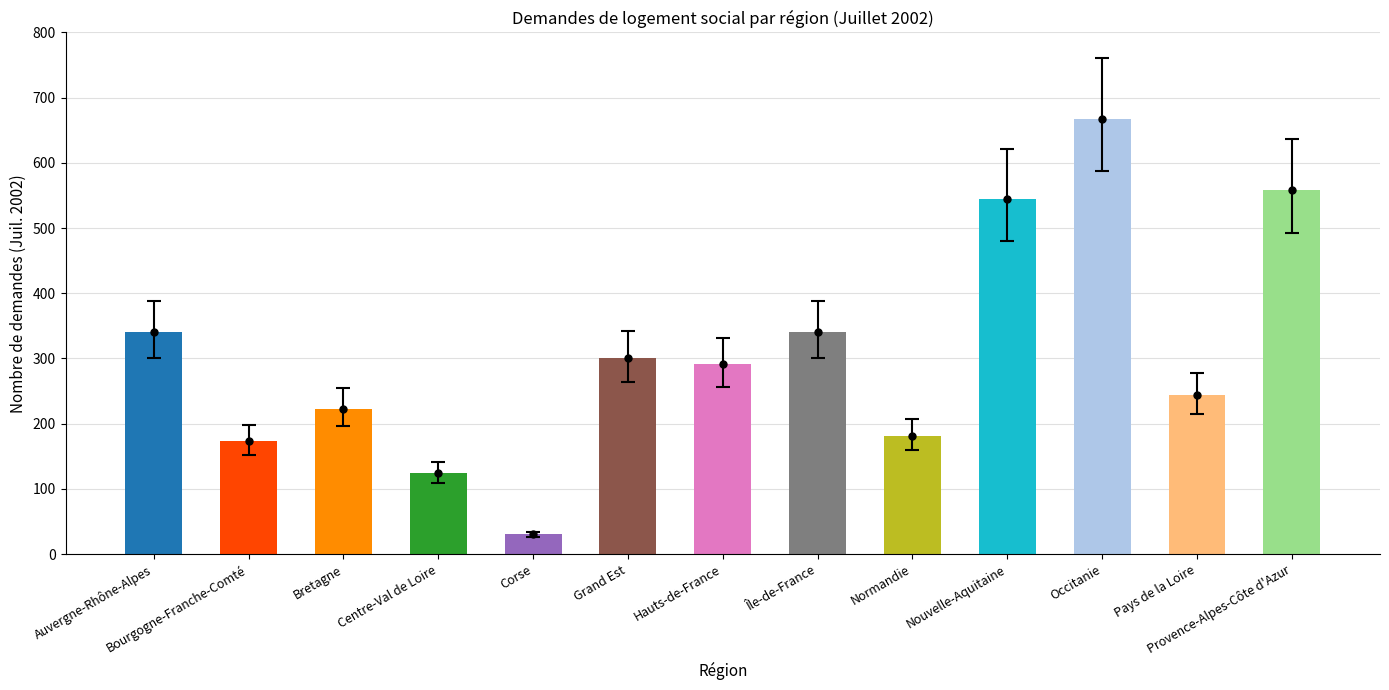

Are the bars horizontal?

No